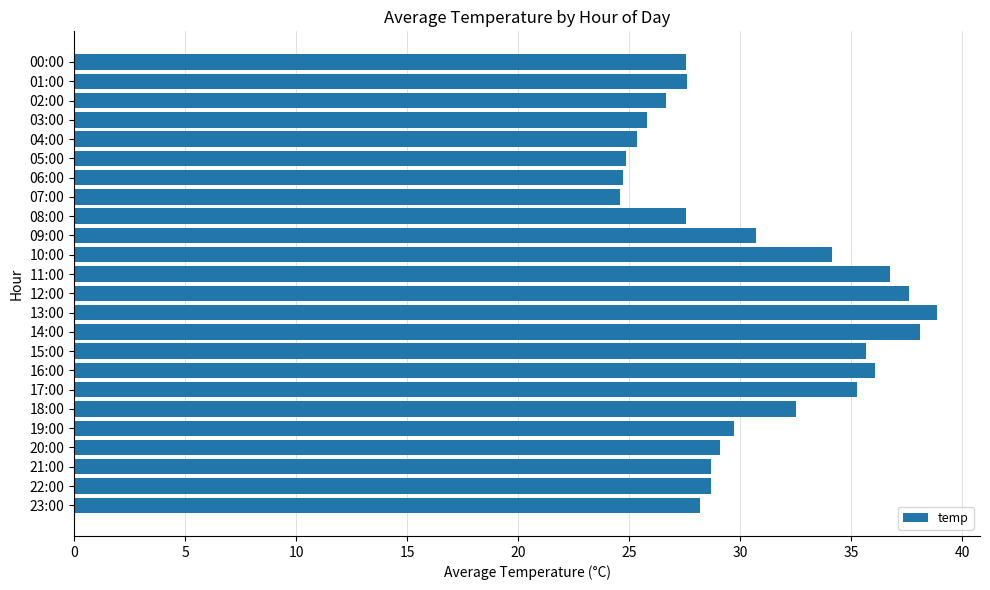

At which category does the chart reach its peak across all series?

13:00